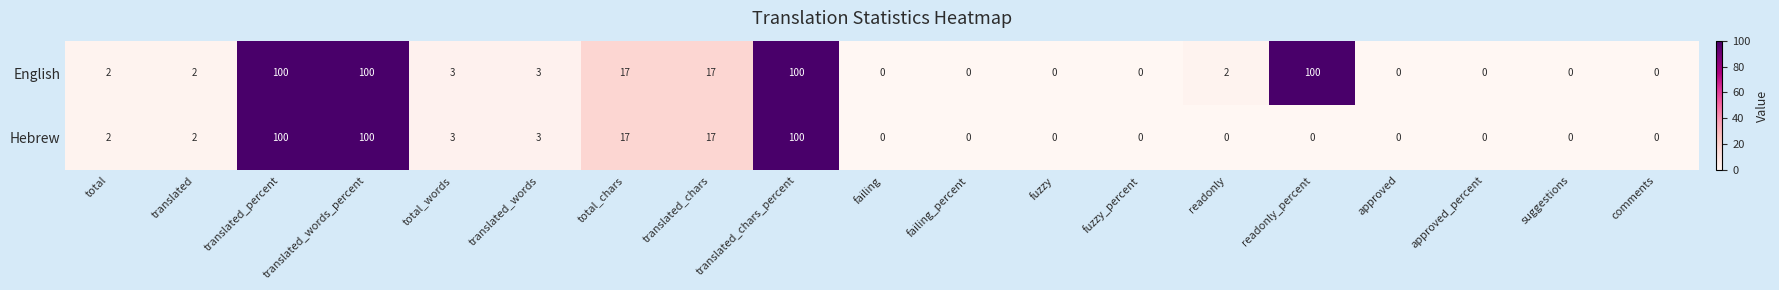

The value of English at failing is 0. True or false?

True